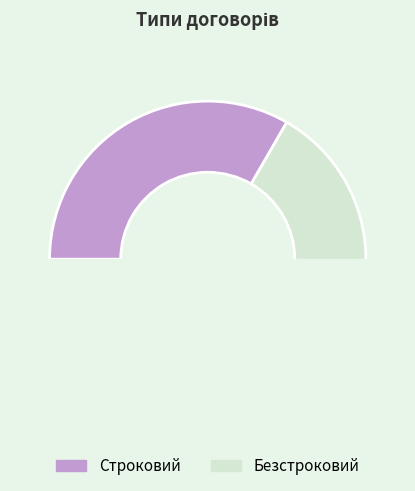

Does Безстроковий represent more than half of the total?

Yes